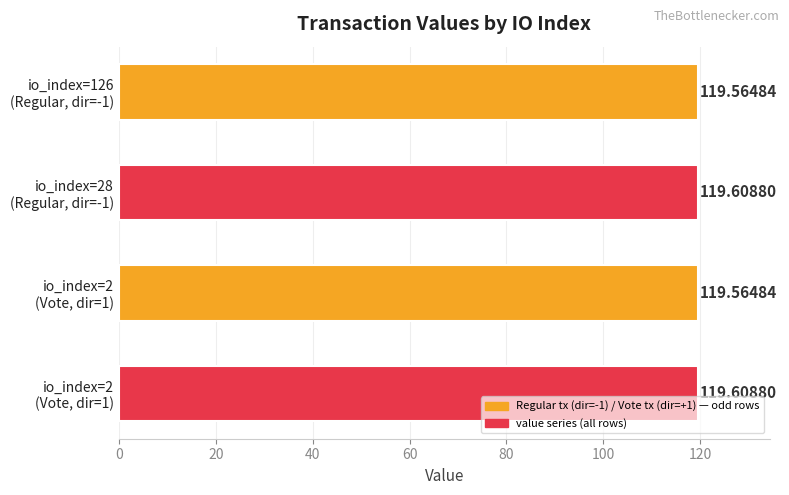

How many bars are there in total?

4